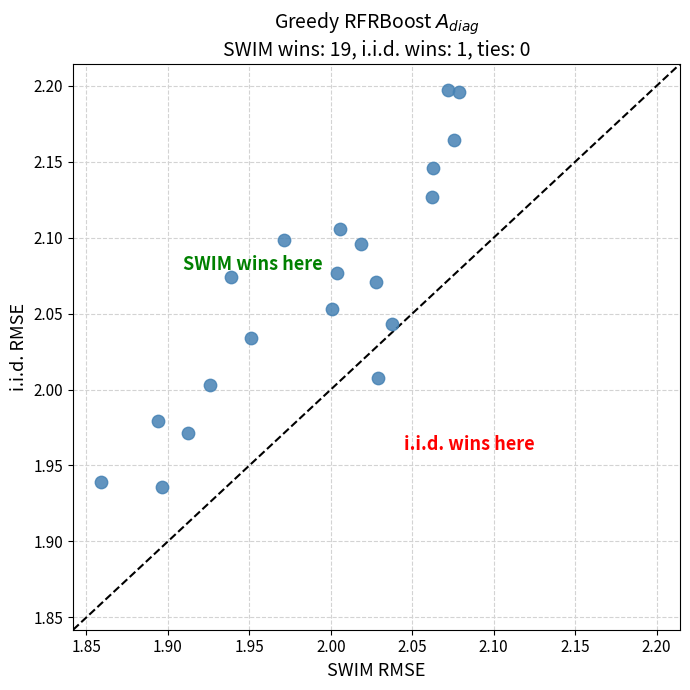

What is the range of Y values (max minus min)?

0.3